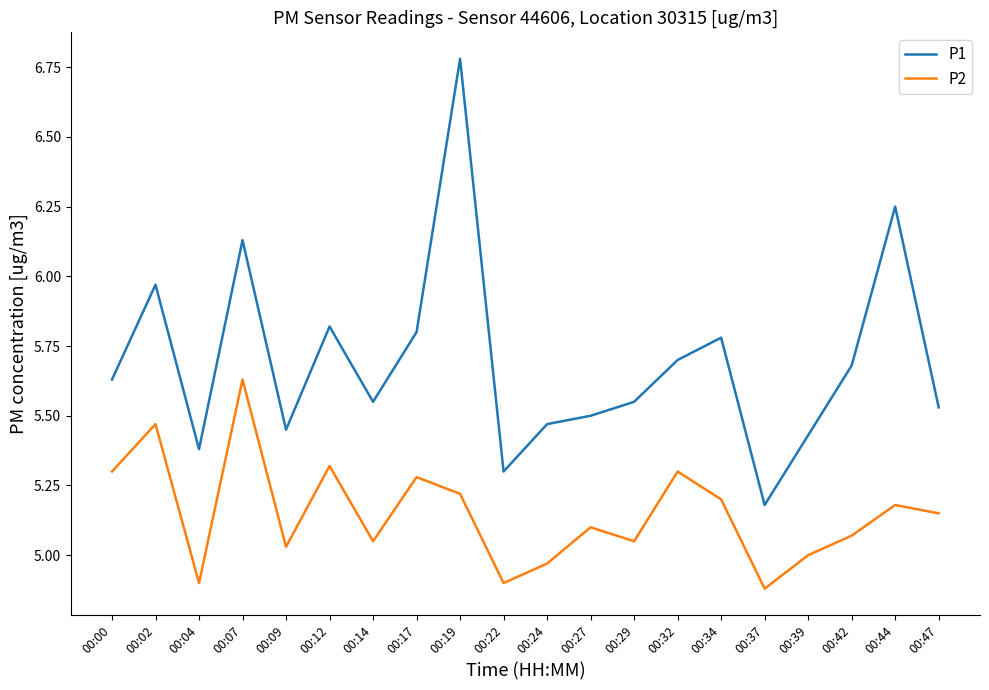

Between 00:00 and 00:14, which series saw the biggest shift?

P2